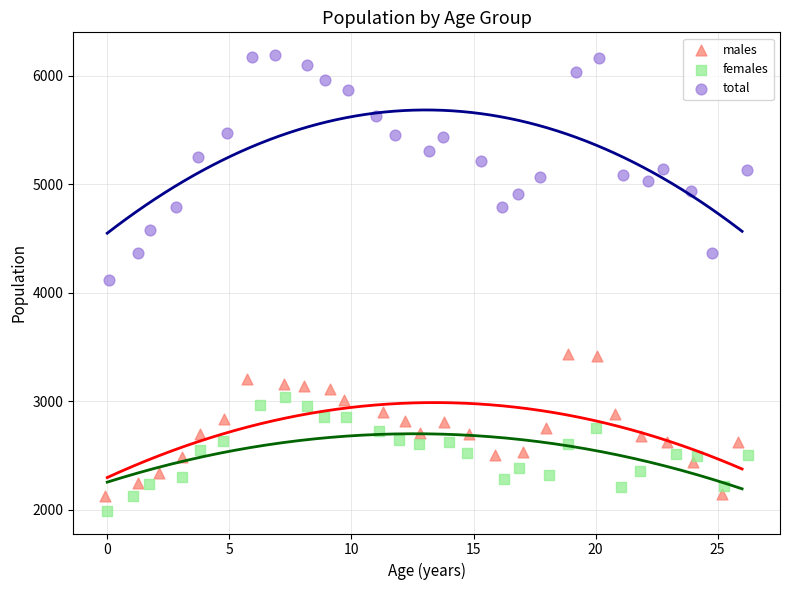

Which series has the largest Y range (max minus min)?

total